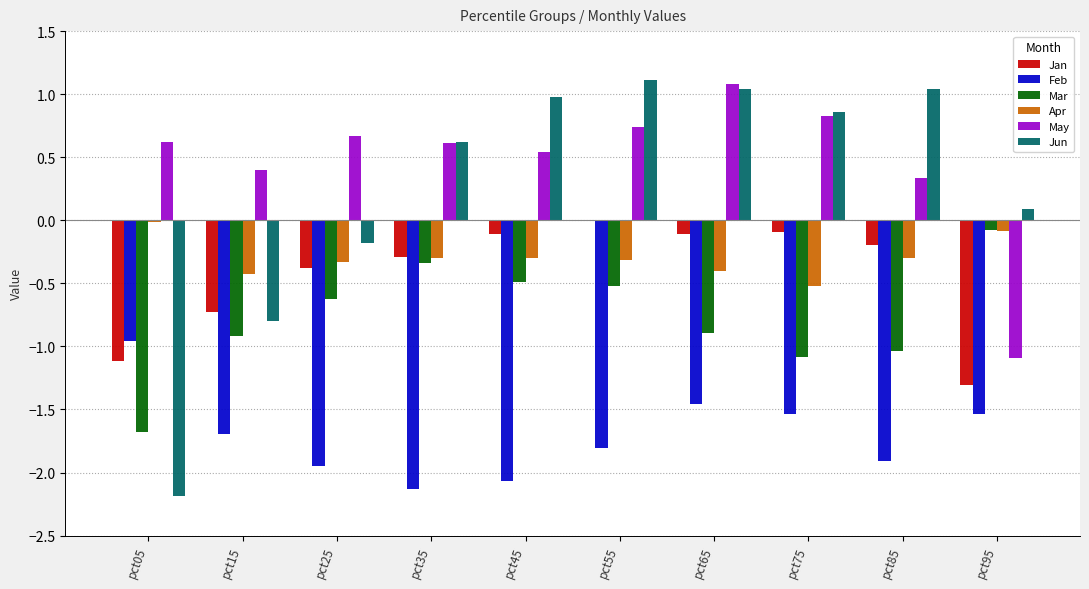

What is the total value across all series at pct35?

-1.8